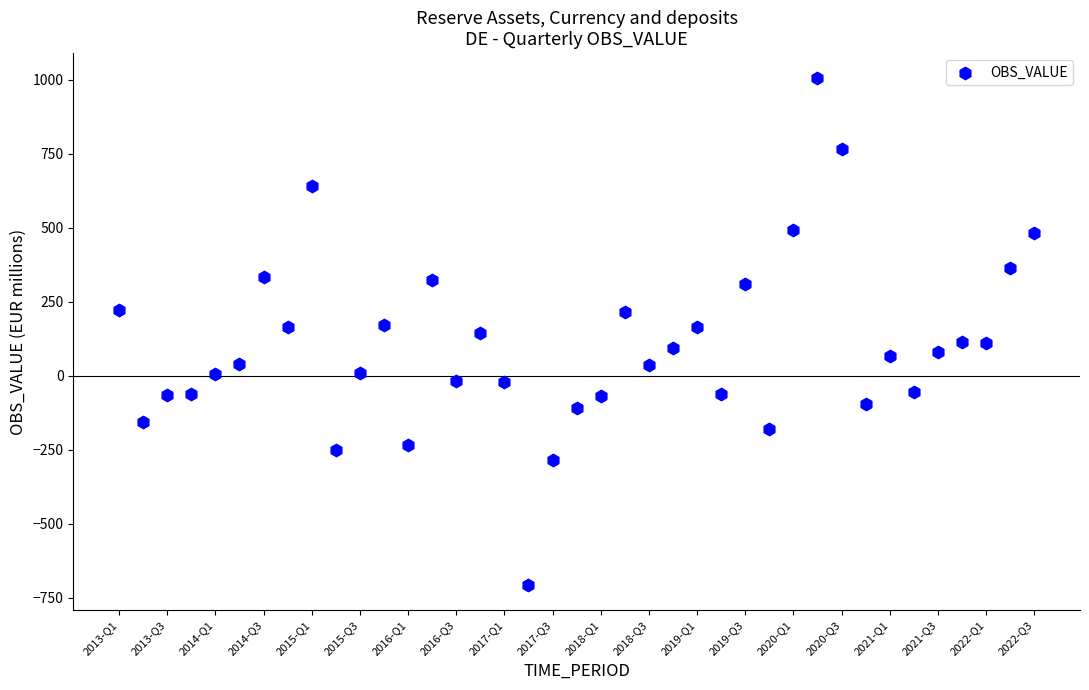

What is the range of Y values (max minus min)?

1712